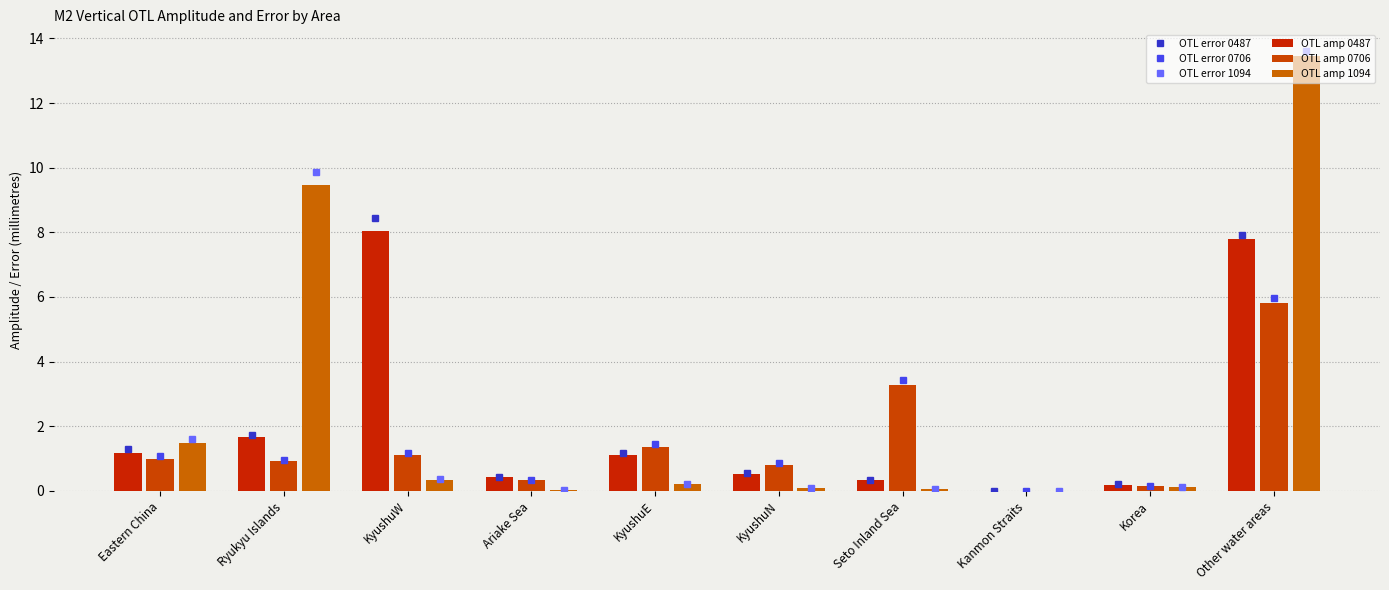

Which has a higher value, KyushuE or Korea?

KyushuE